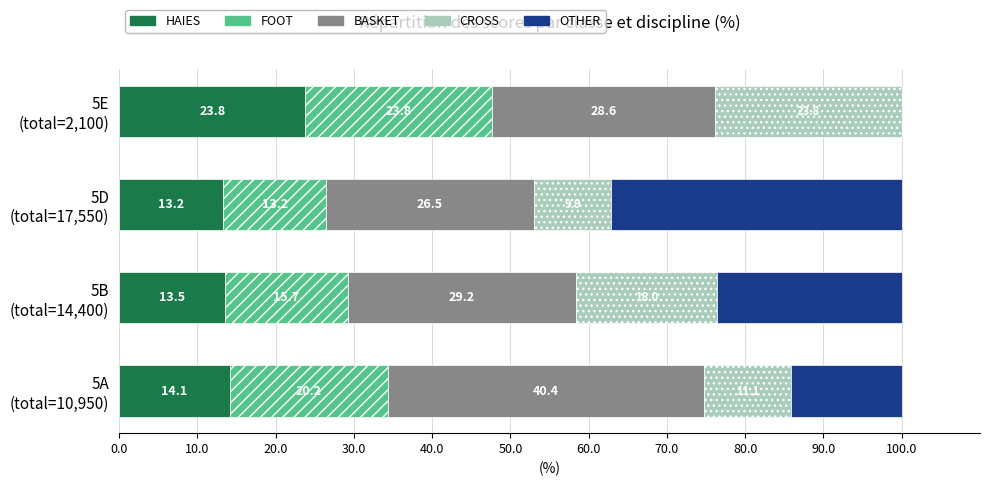

Count the number of categories in the chart.

4